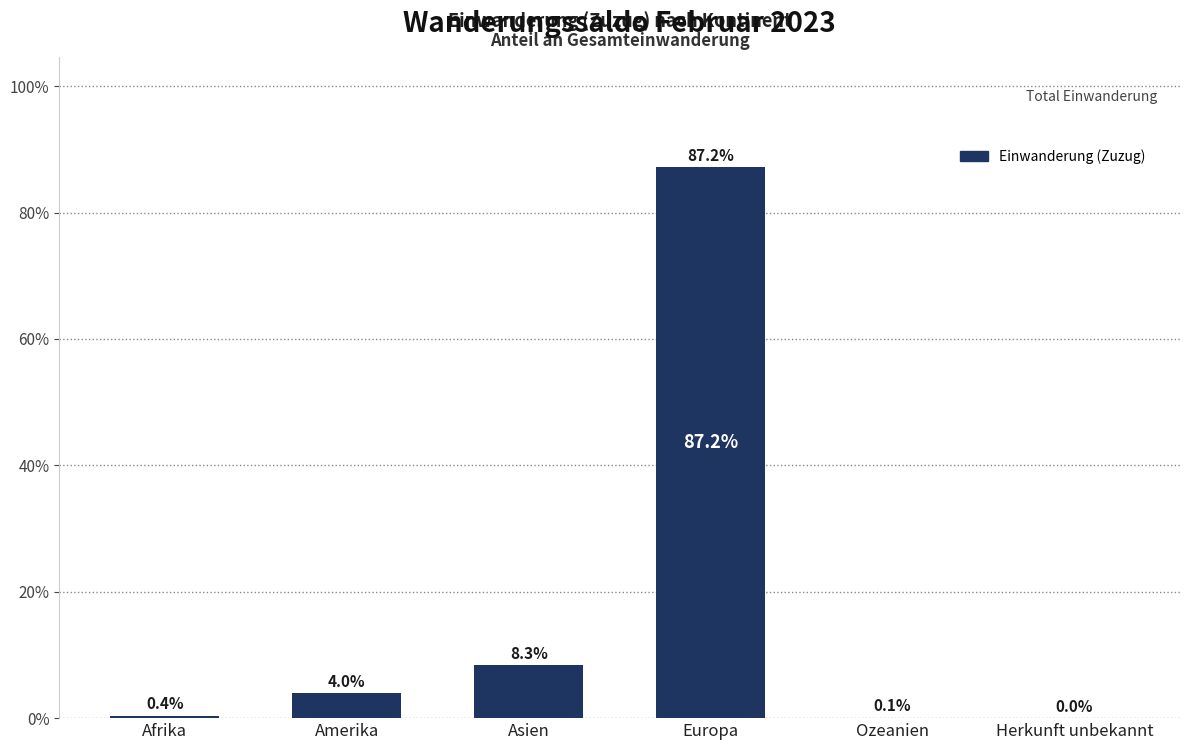

What is the sum of the values at Asien and Europa?

95.5